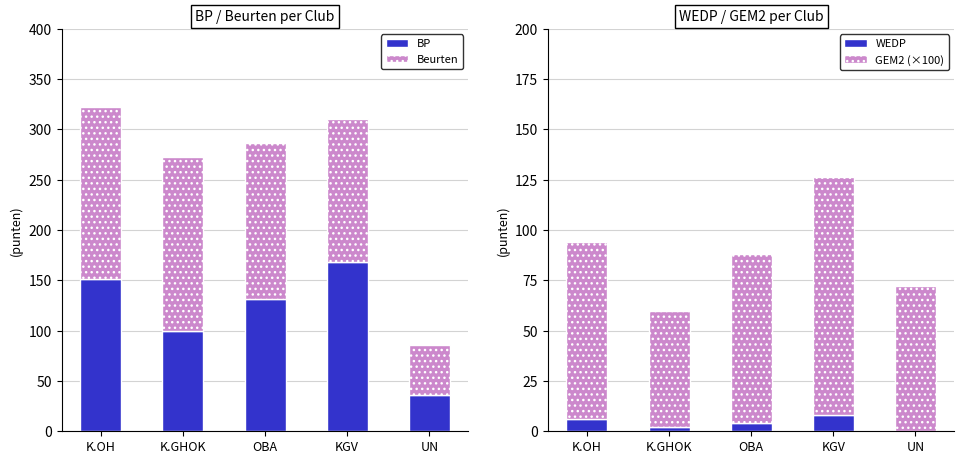

Reading left to right, extract all data points from this chart.

BP: 151.0	100.0	131.0	168.0	36.0
Beurten: 171.0	173.0	156.0	142.0	50.0
WEDP: 6.0	2.0	4.0	8.0	0.0
GEM2 (×100): 88.3	57.8	83.9	118.3	72.0